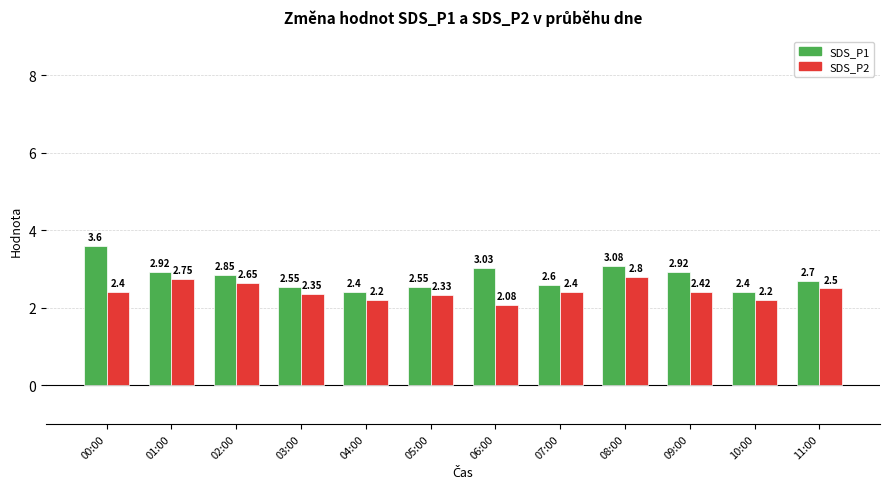

What is the difference between the maximum and minimum values in the SDS_P2 series?

0.7